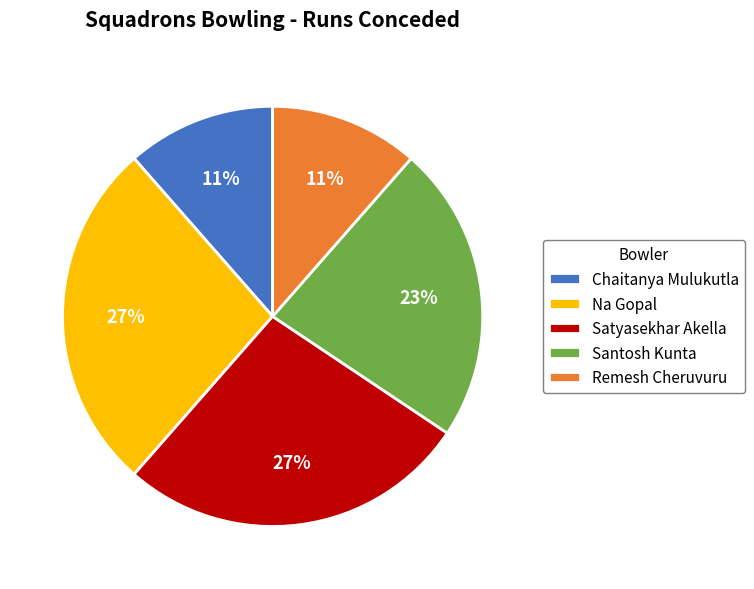

Which has a higher value, Chaitanya Mulukutla or Satyasekhar Akella?

Satyasekhar Akella